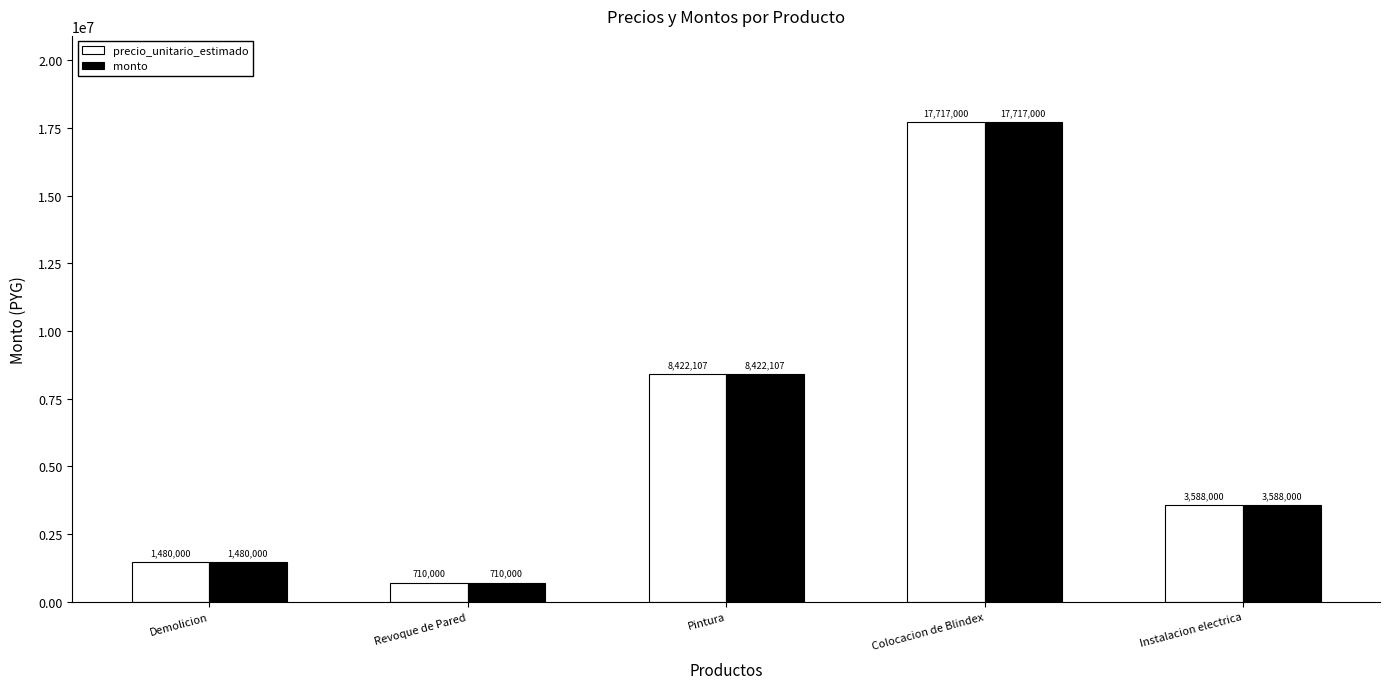

What is the value of the monto bar at the 1st from the left?

1480000